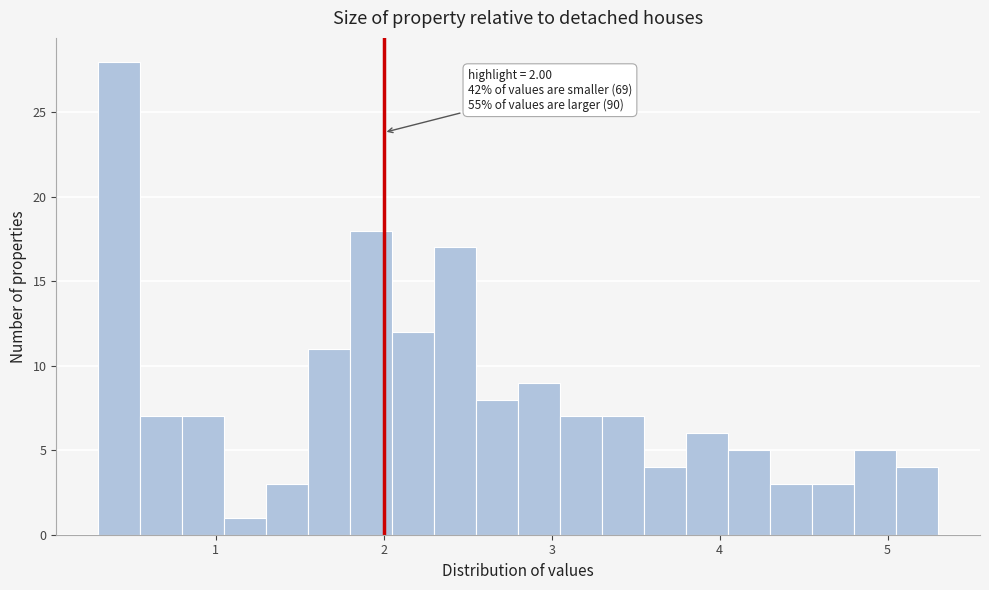

Read against the x-axis, roughly where is the centre of the tallest bar?

0.4